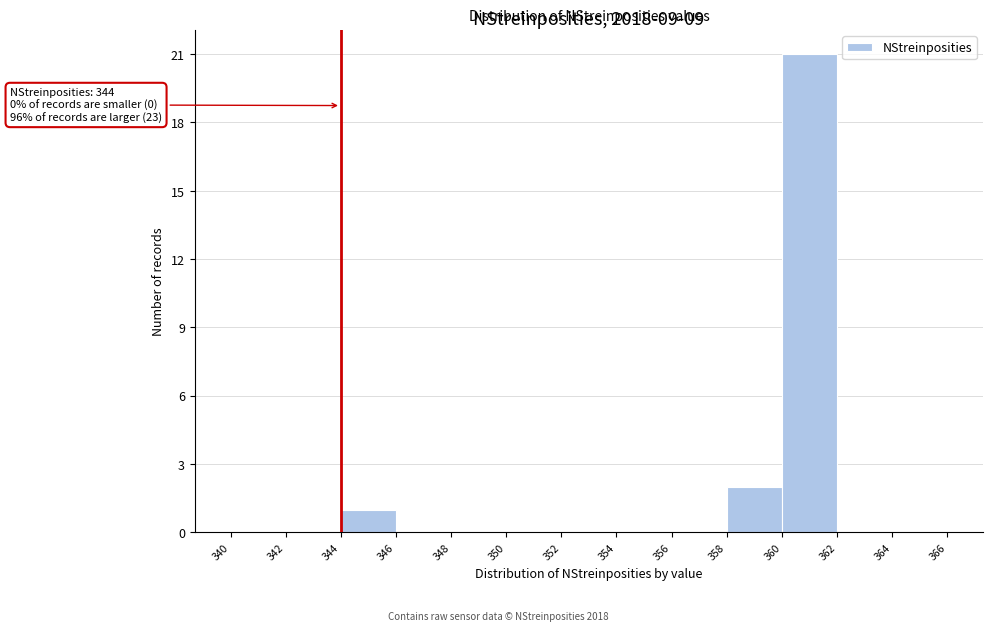

Which range on the x-axis has the tallest bar?

360 to 362